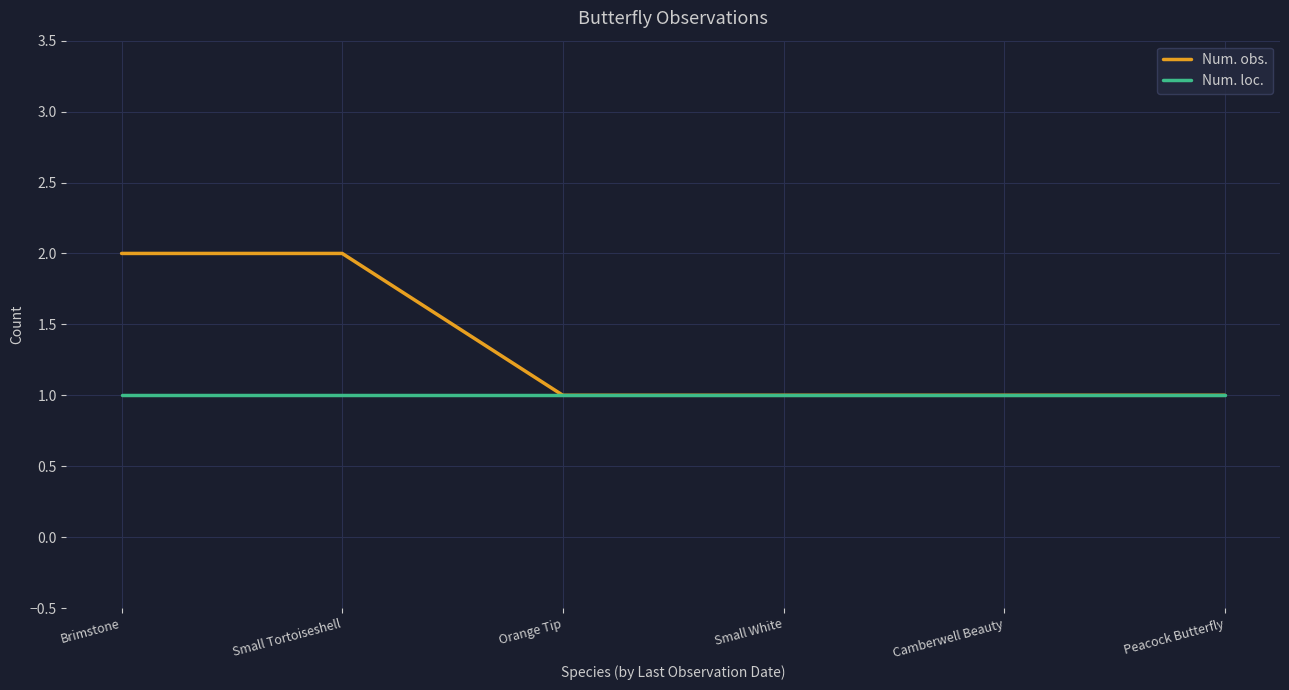

What is the sum of the Num. obs. values at Small White and Brimstone?

3